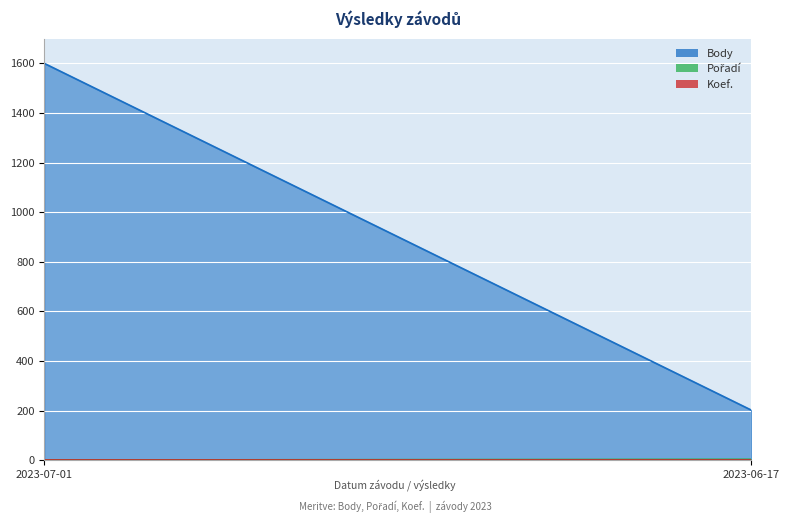

List the series in order of their peak value, highest first.

Body, Pořadí, Koef.